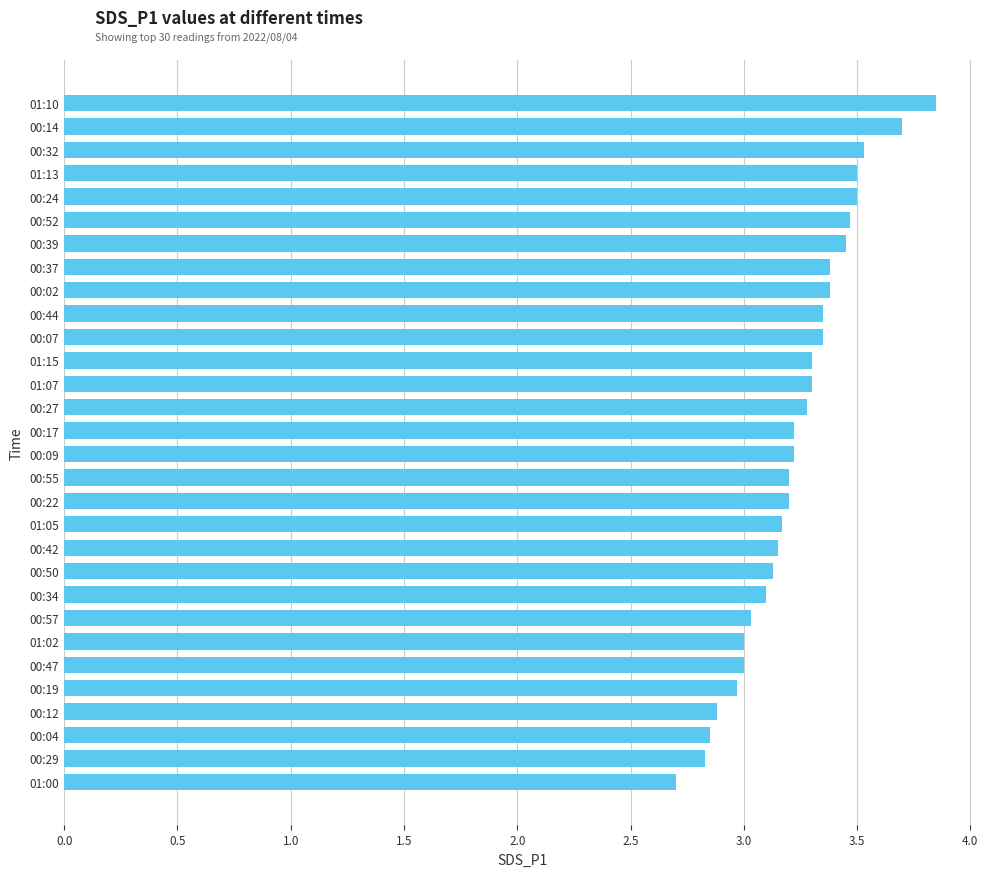

What is the difference between the second highest and second lowest values?

0.9